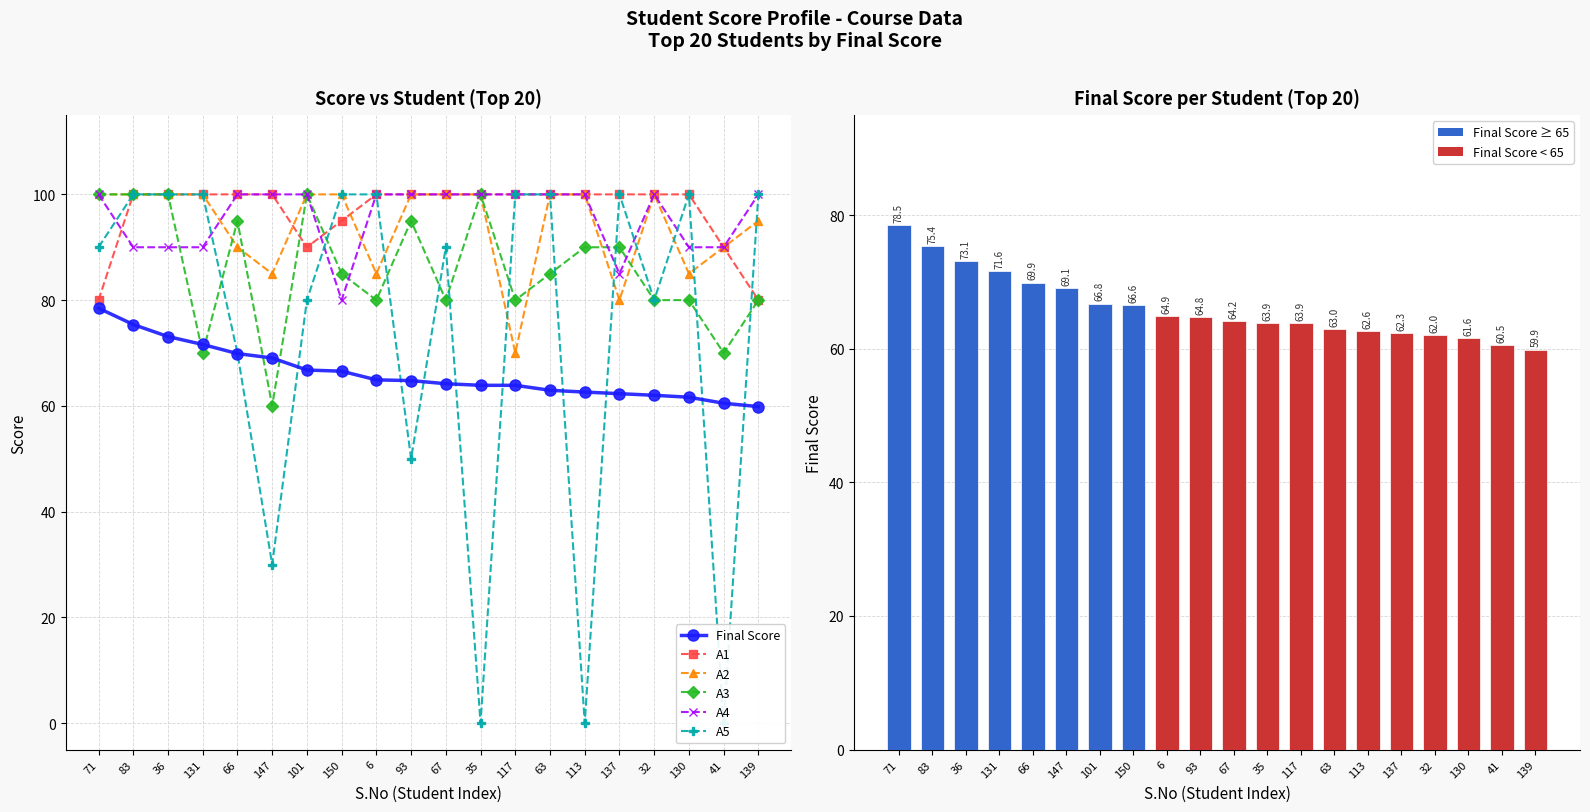

List the labels in order of A3 value, smallest first.

147, 131, 41, 6, 67, 117, 32, 130, 139, 150, 63, 113, 137, 66, 93, 71, 83, 36, 101, 35